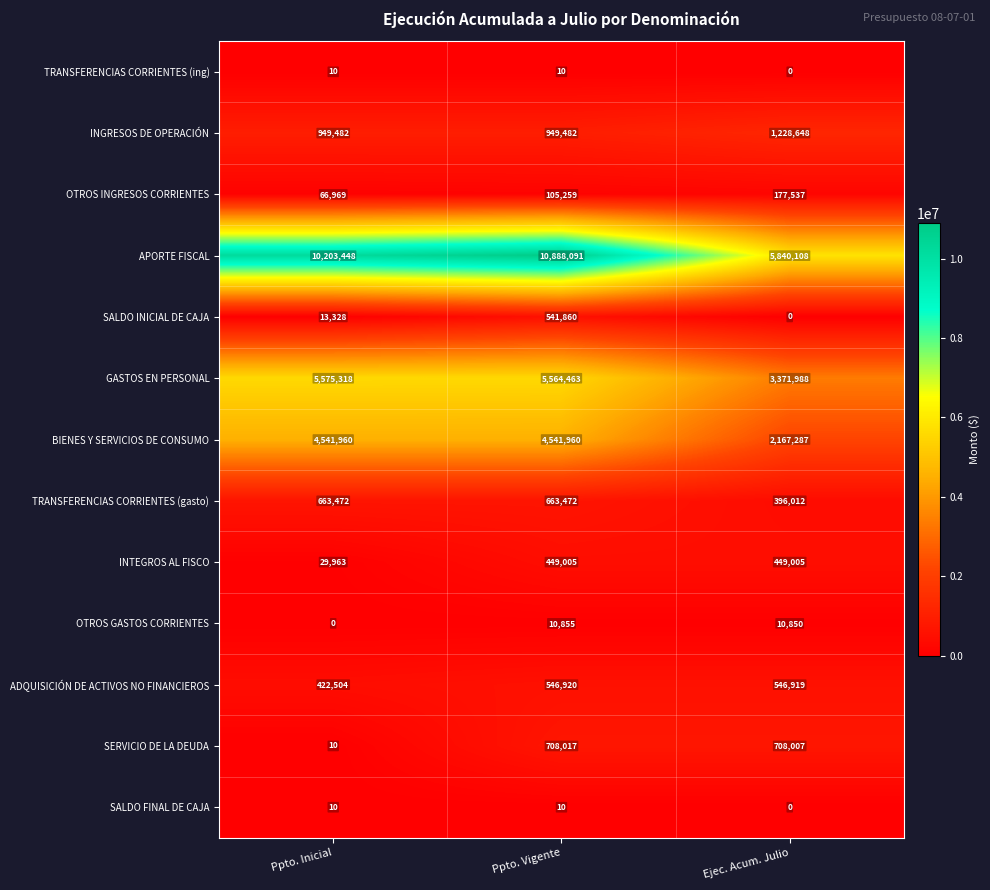

What is the difference between the SALDO INICIAL DE CAJA values at Ppto. Inicial and Ppto. Vigente?

528532